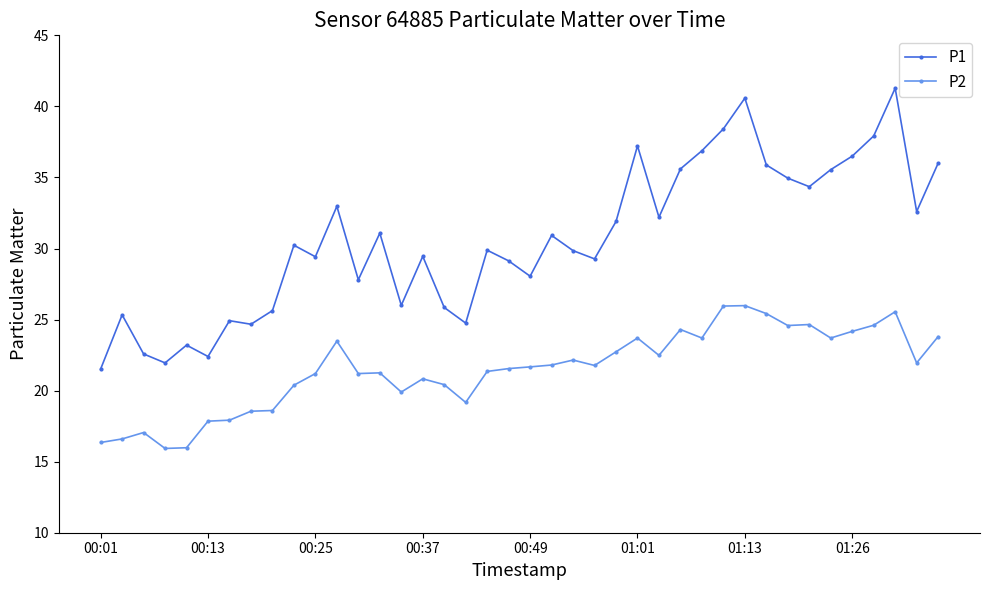

Rank the series by their average value, from lowest to highest.

P2, P1